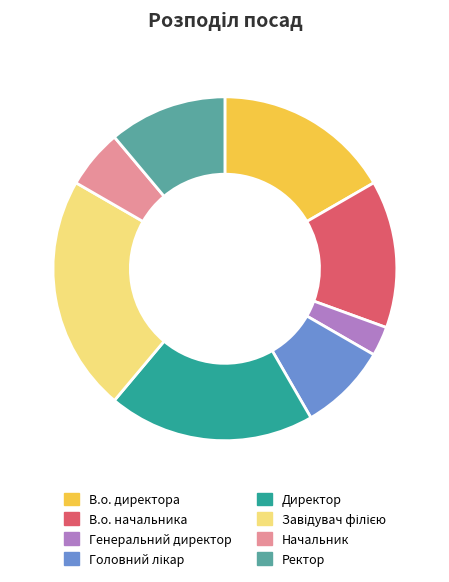

Combined, do Начальник and Директор account for over 50%?

No